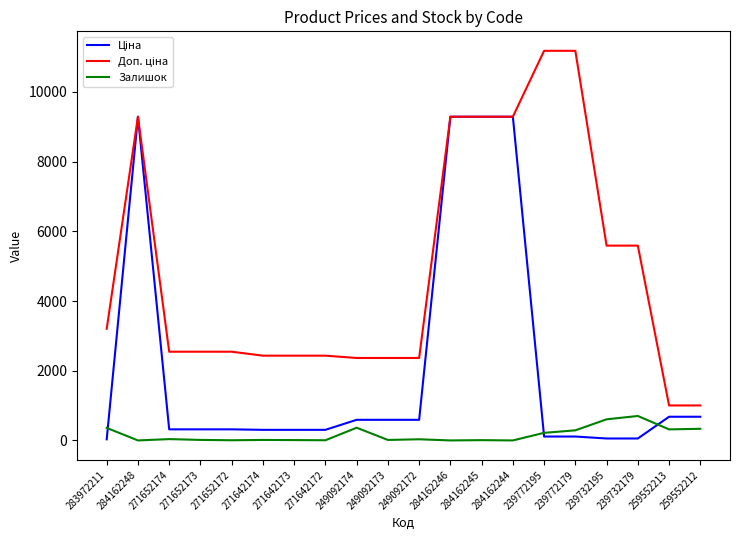

Read the Ціна value at 239732179.

55.9